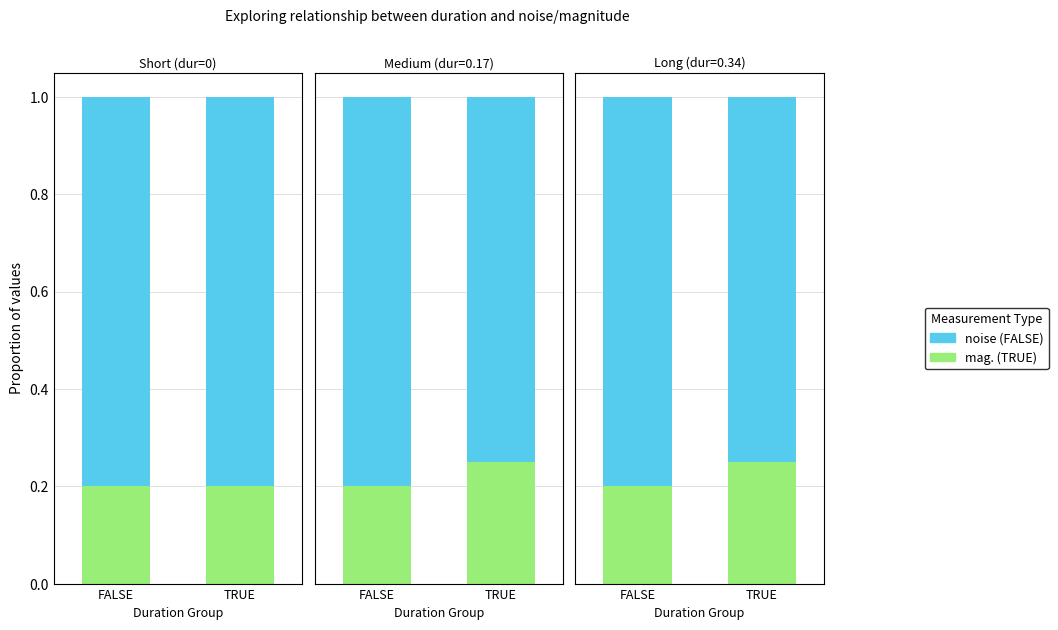

Rank the series by their maximum value, from highest to lowest.

noise (FALSE), mag. (TRUE)